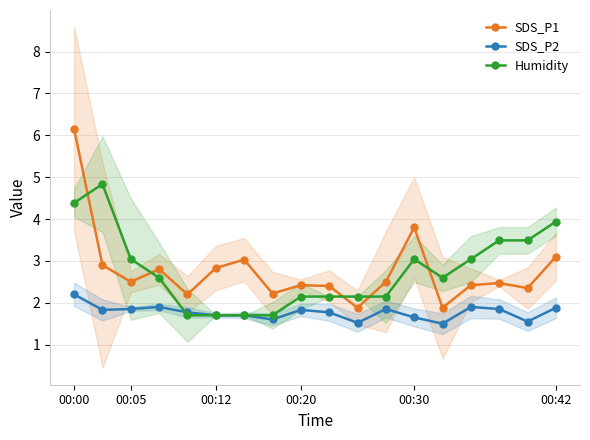

Is it true that SDS_P1 equals 2.8 at 00:12?

True